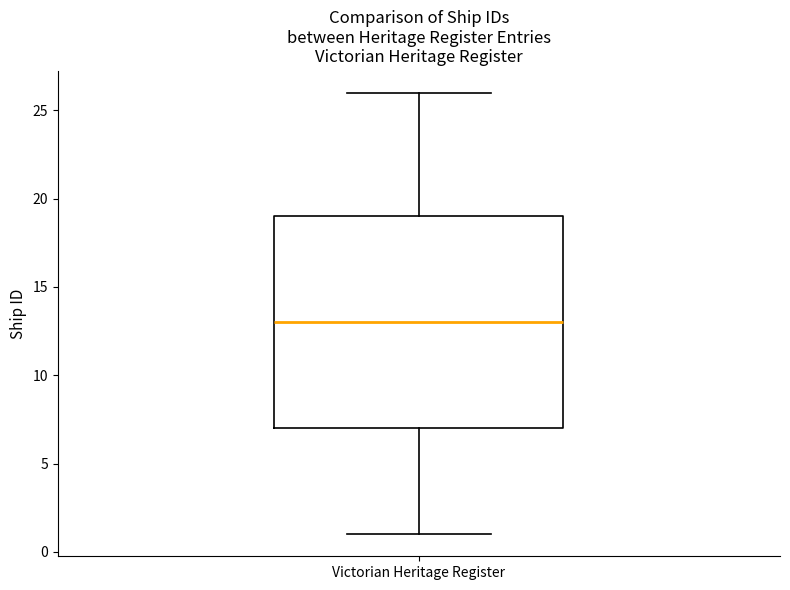

Where is the upper edge of the box for Victorian Heritage Register on the y-axis? The values are not printed on the chart, so give them approximately, as read against the axis.

19